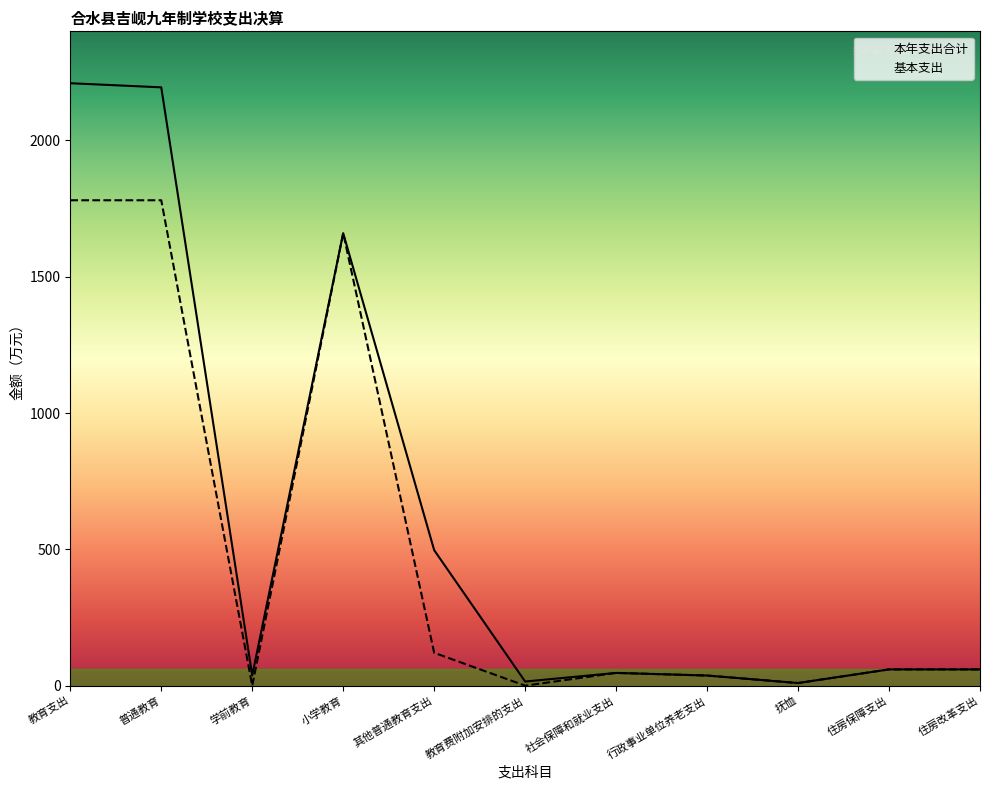

Which series has the widest spread of values?

本年支出合计